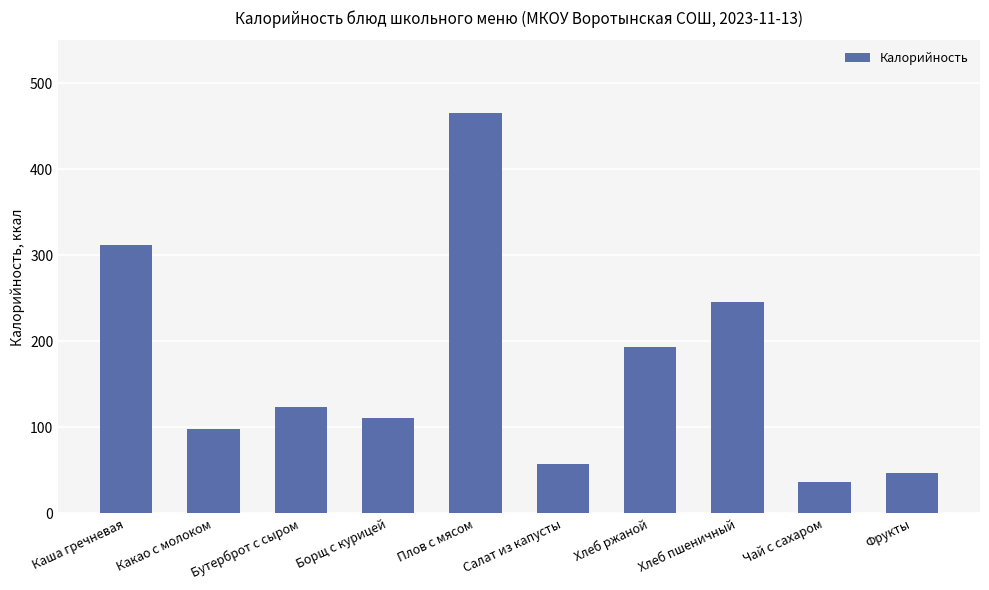

What is the difference between the maximum and second lowest values?

418